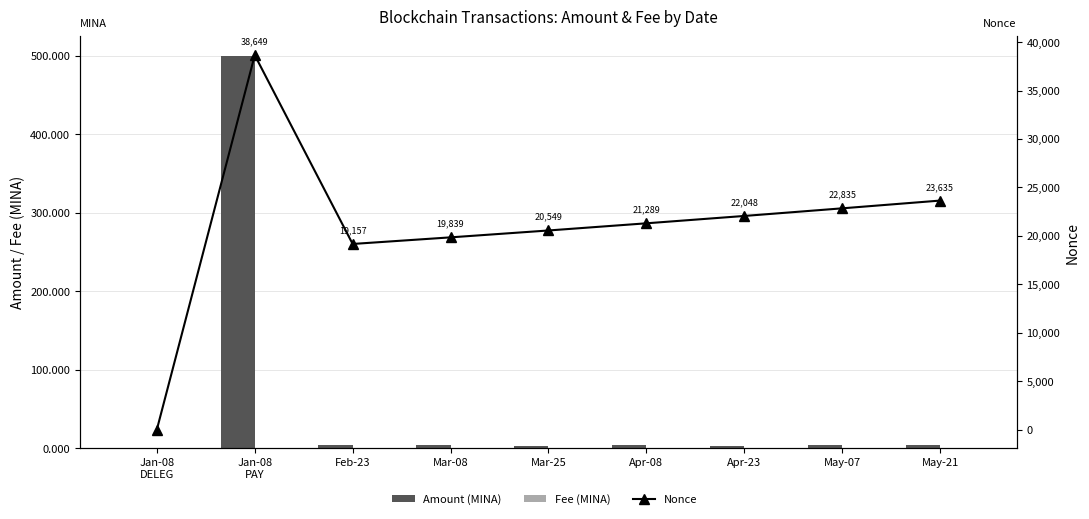

What are all the series names shown in the legend?

Amount (MINA), Fee (MINA), Nonce